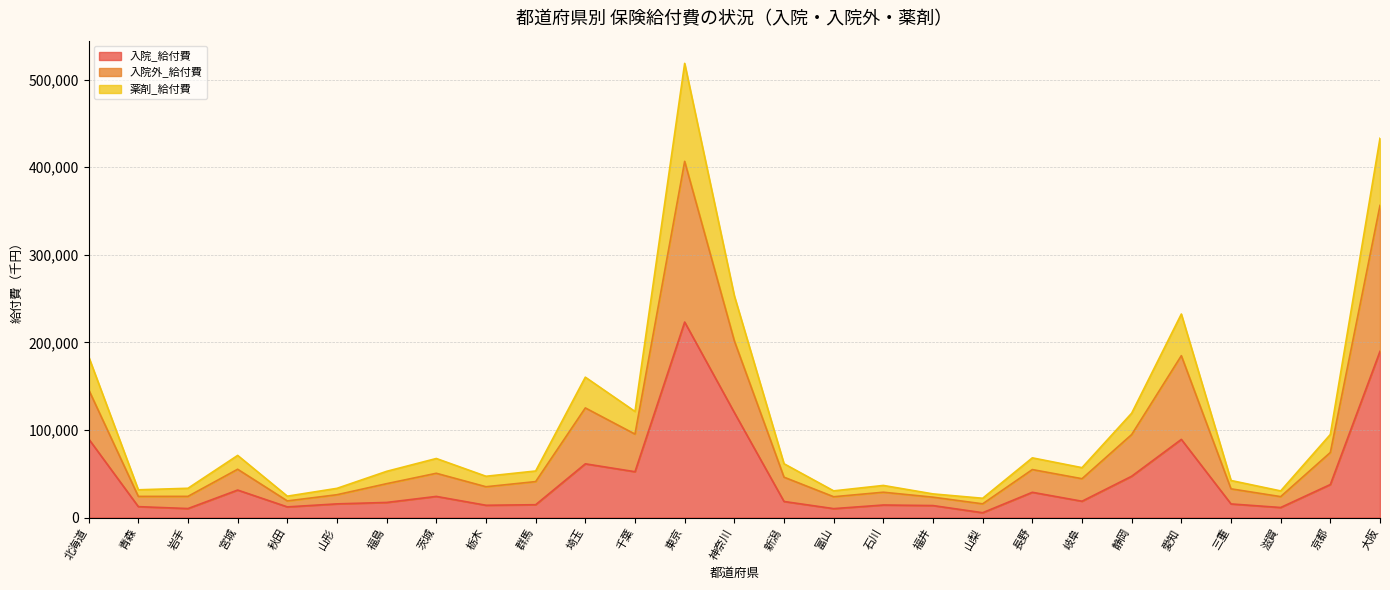

True or false: 薬剤_給付費 has more than 1 points higher than both neighbors.

True